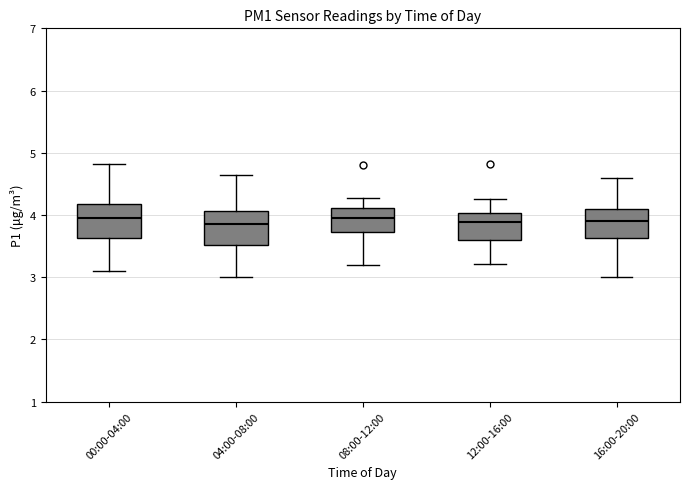

Where does the upper whisker of the box for 04:00-08:00 end on the y-axis? The values are not printed on the chart, so give them approximately, as read against the axis.

4.7